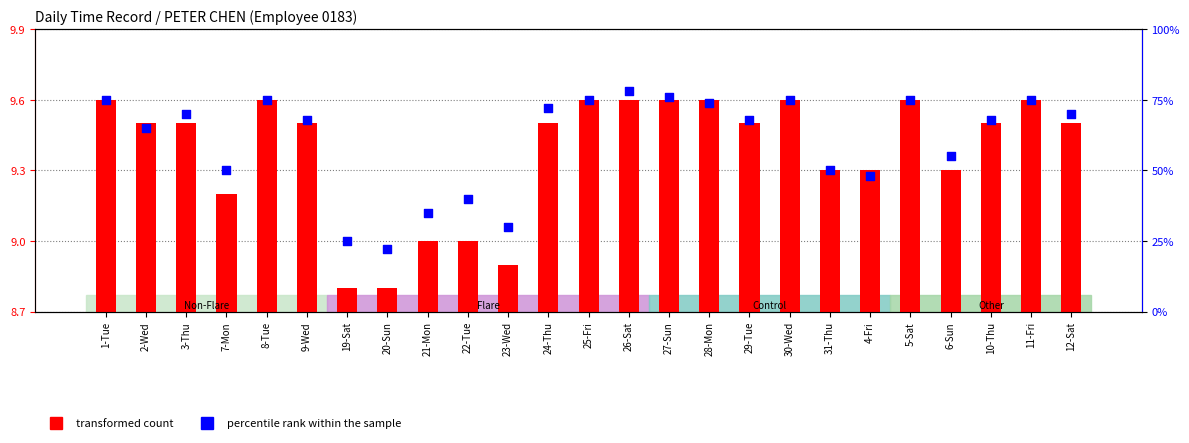

At how many categories does at least one series exceed 20?

25